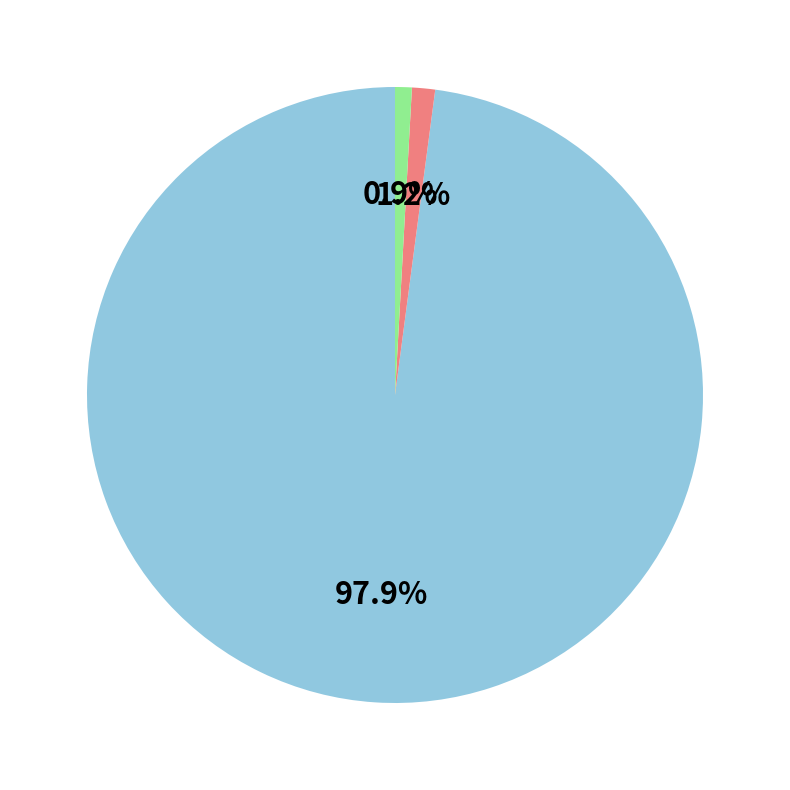

How many segments does this pie chart have?

3